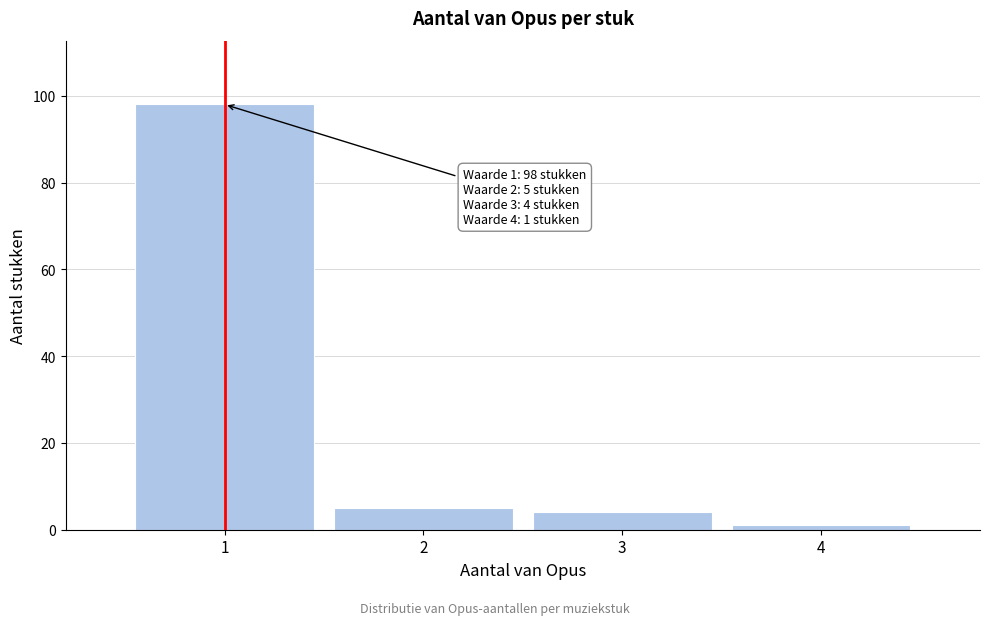

Reading right to left, what are all the values shown in this chart?

4=1	3=4	2=5	1=98